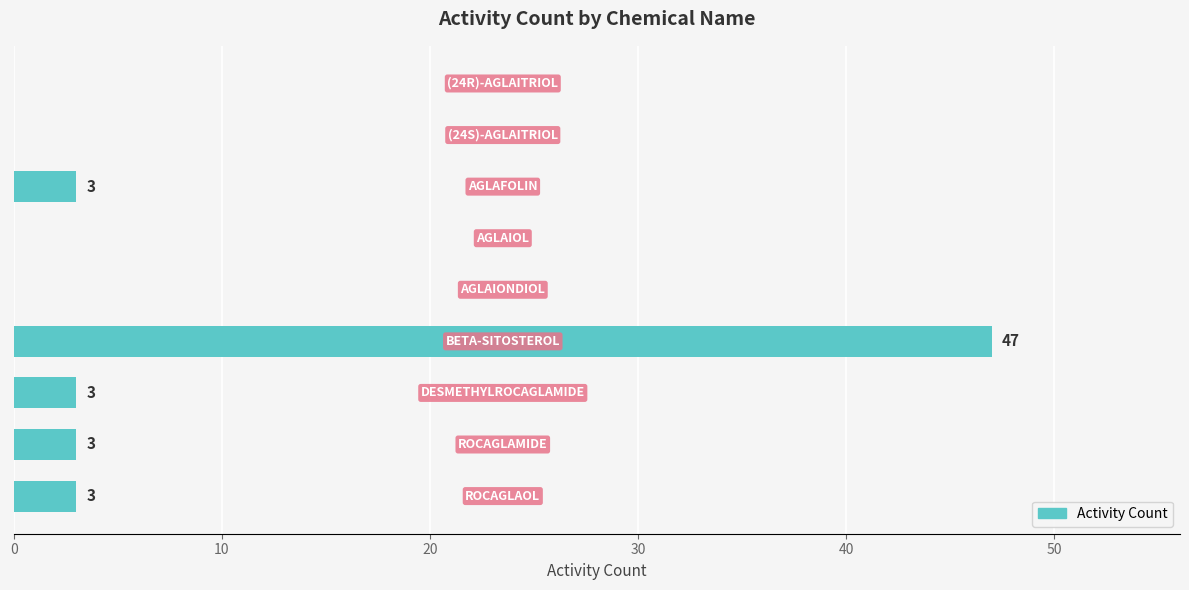

What is the maximum value shown in the chart?

47